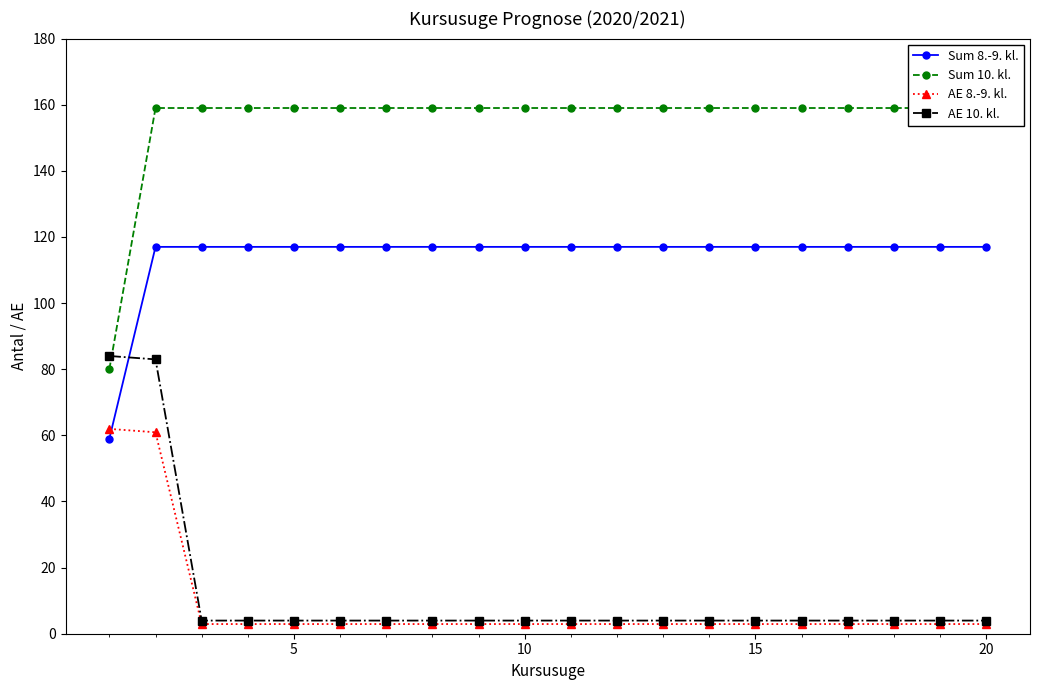

How many lines are shown in the chart?

4